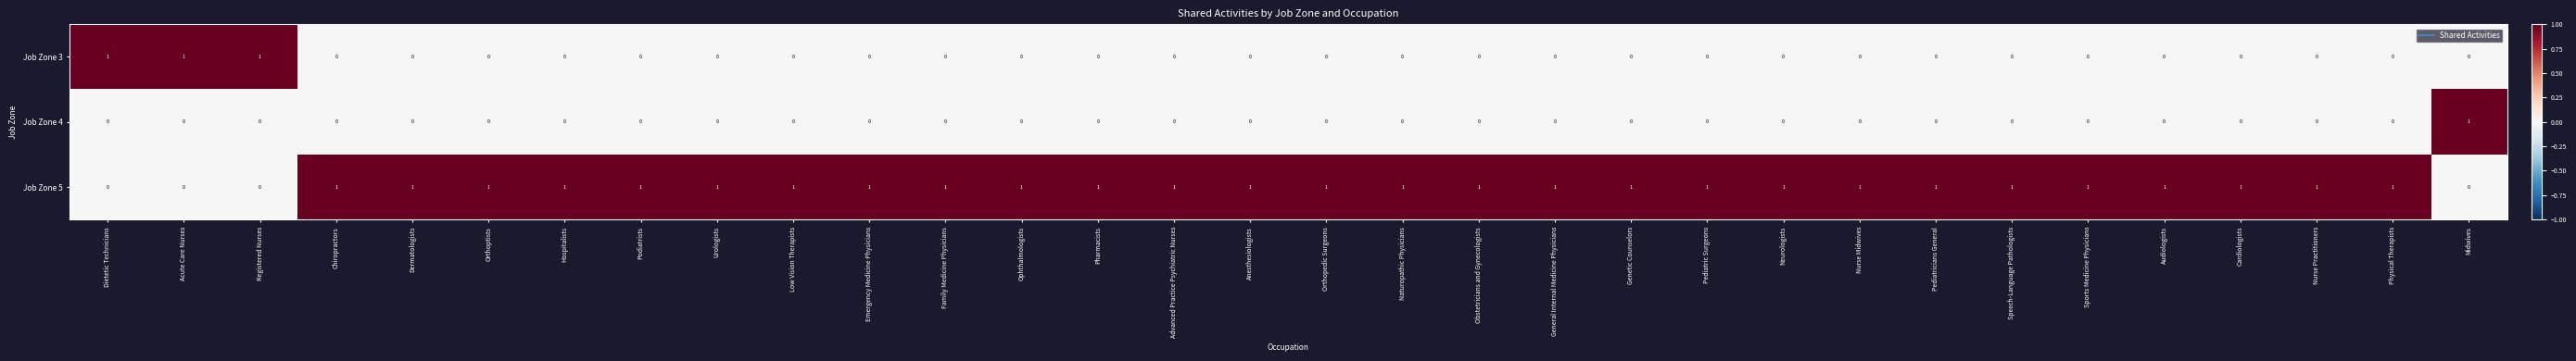

Is it true that Job Zone 4 equals 0 at Neurologists?

True